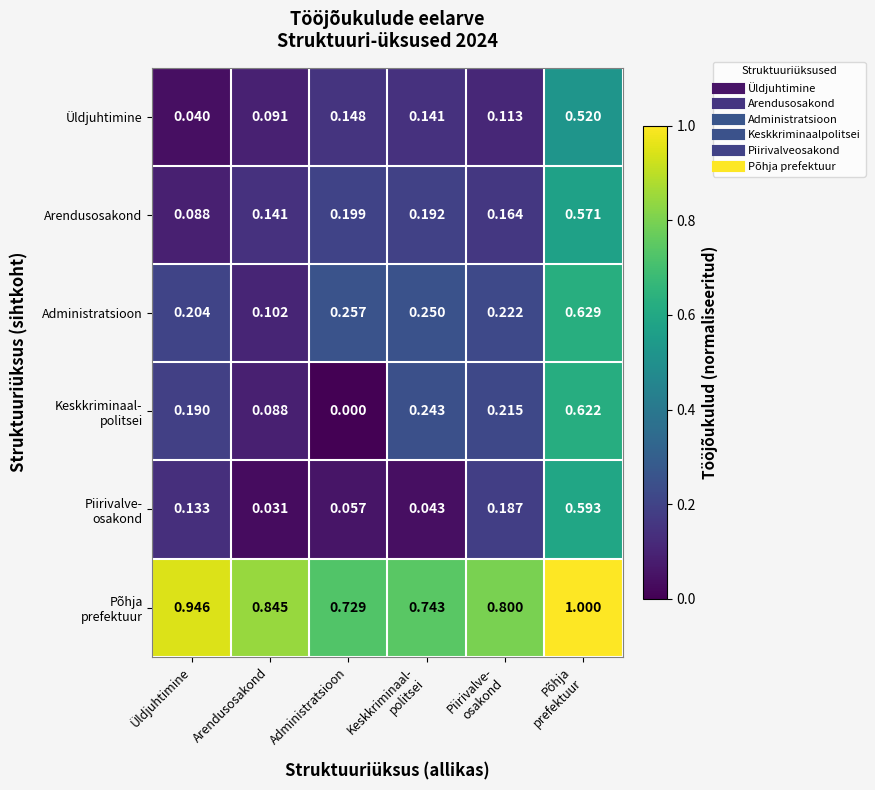

Which category has the lowest value across all series?

Administratsioon